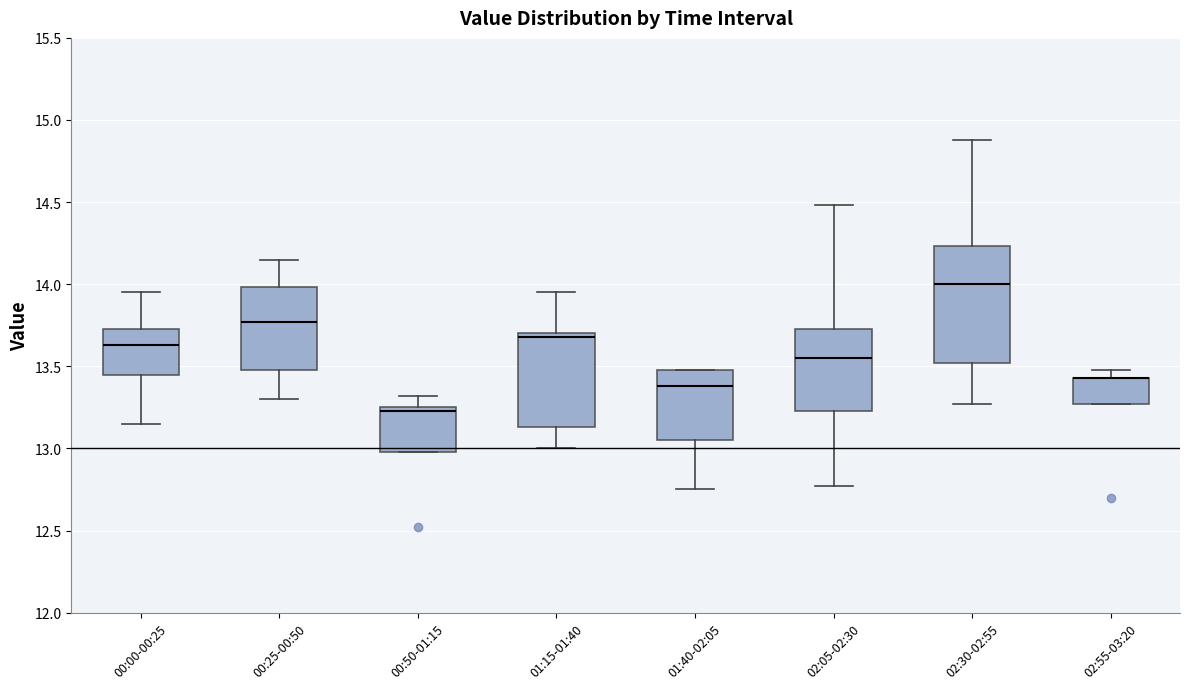

Reading left to right, transcribe this box plot: for each box, give where its median line is, the range the box spans, and where its two whiskers end, as read against the y-axis. The values are not printed on the chart, so give them approximately, as read against the axis.

00:00-00:25: median 13.65, box 13.45 to 13.75, whiskers 13.15 to 13.95
00:25-00:50: median 13.75, box 13.50 to 14.00, whiskers 13.30 to 14.15
00:50-01:15: median 13.25 (just below the box's upper edge), box 13.00 to 13.25, whiskers 13.00 to 13.30
01:15-01:40: median 13.70 (just below the box's upper edge), box 13.15 to 13.70, whiskers 13.00 to 13.95
01:40-02:05: median 13.40, box 13.05 to 13.50, whiskers 12.75 to 13.50
02:05-02:30: median 13.55, box 13.25 to 13.75, whiskers 12.75 to 14.50
02:30-02:55: median 14.00, box 13.50 to 14.25, whiskers 13.25 to 14.90
02:55-03:20: median 13.45 (drawn on the box's upper edge), box 13.25 to 13.45, whiskers 13.25 to 13.50